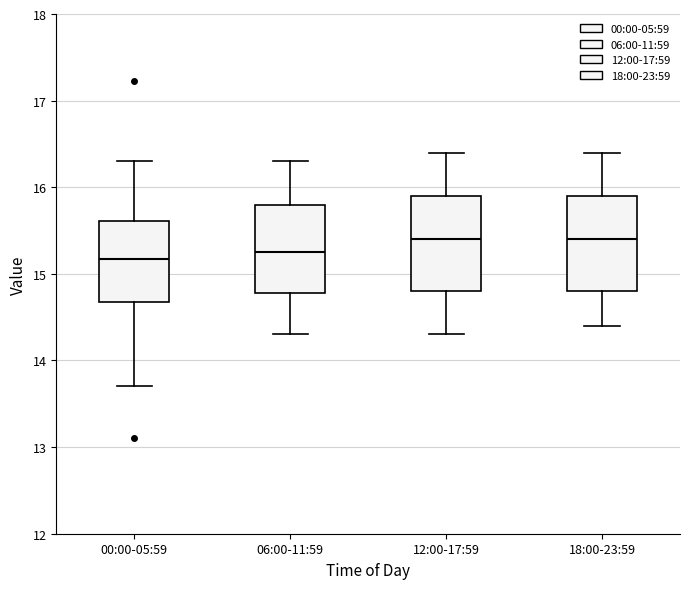

Reading left to right, transcribe this box plot: for each box, give where its median line is, the range the box spans, and where its two whiskers end, as read against the y-axis. The values are not printed on the chart, so give them approximately, as read against the axis.

00:00-05:59: median 15.2, box 14.7 to 15.6, whiskers 13.7 to 16.3
06:00-11:59: median 15.3, box 14.8 to 15.8, whiskers 14.3 to 16.3
12:00-17:59: median 15.4, box 14.8 to 15.9, whiskers 14.3 to 16.4
18:00-23:59: median 15.4, box 14.8 to 15.9, whiskers 14.4 to 16.4